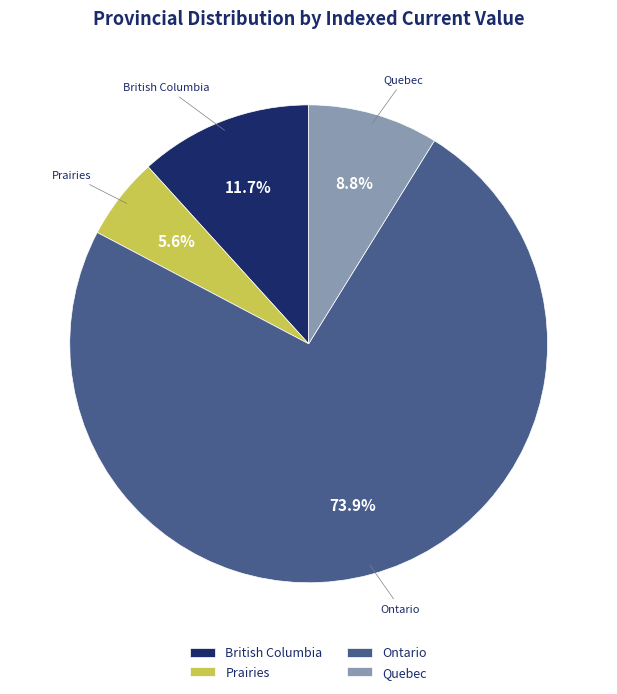

Between Ontario and British Columbia, which is larger?

Ontario